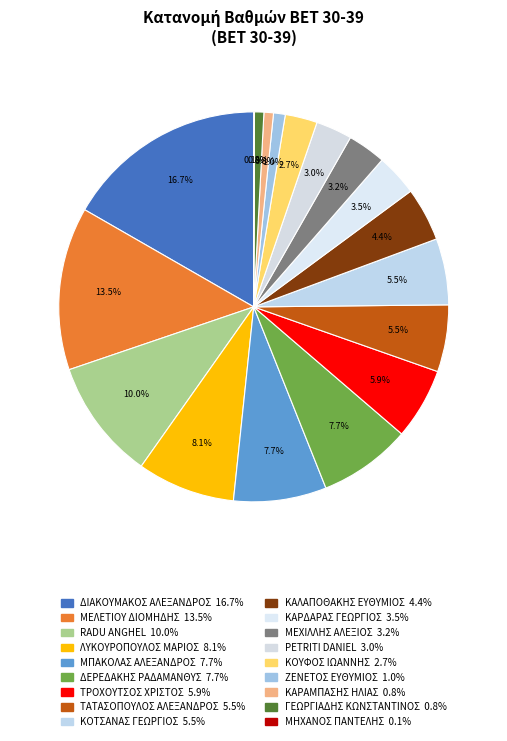

To the nearest percent, what portion does ΚΟΤΣΑΝΑΣ ΓΕΩΡΓΙΟΣ represent?

5%